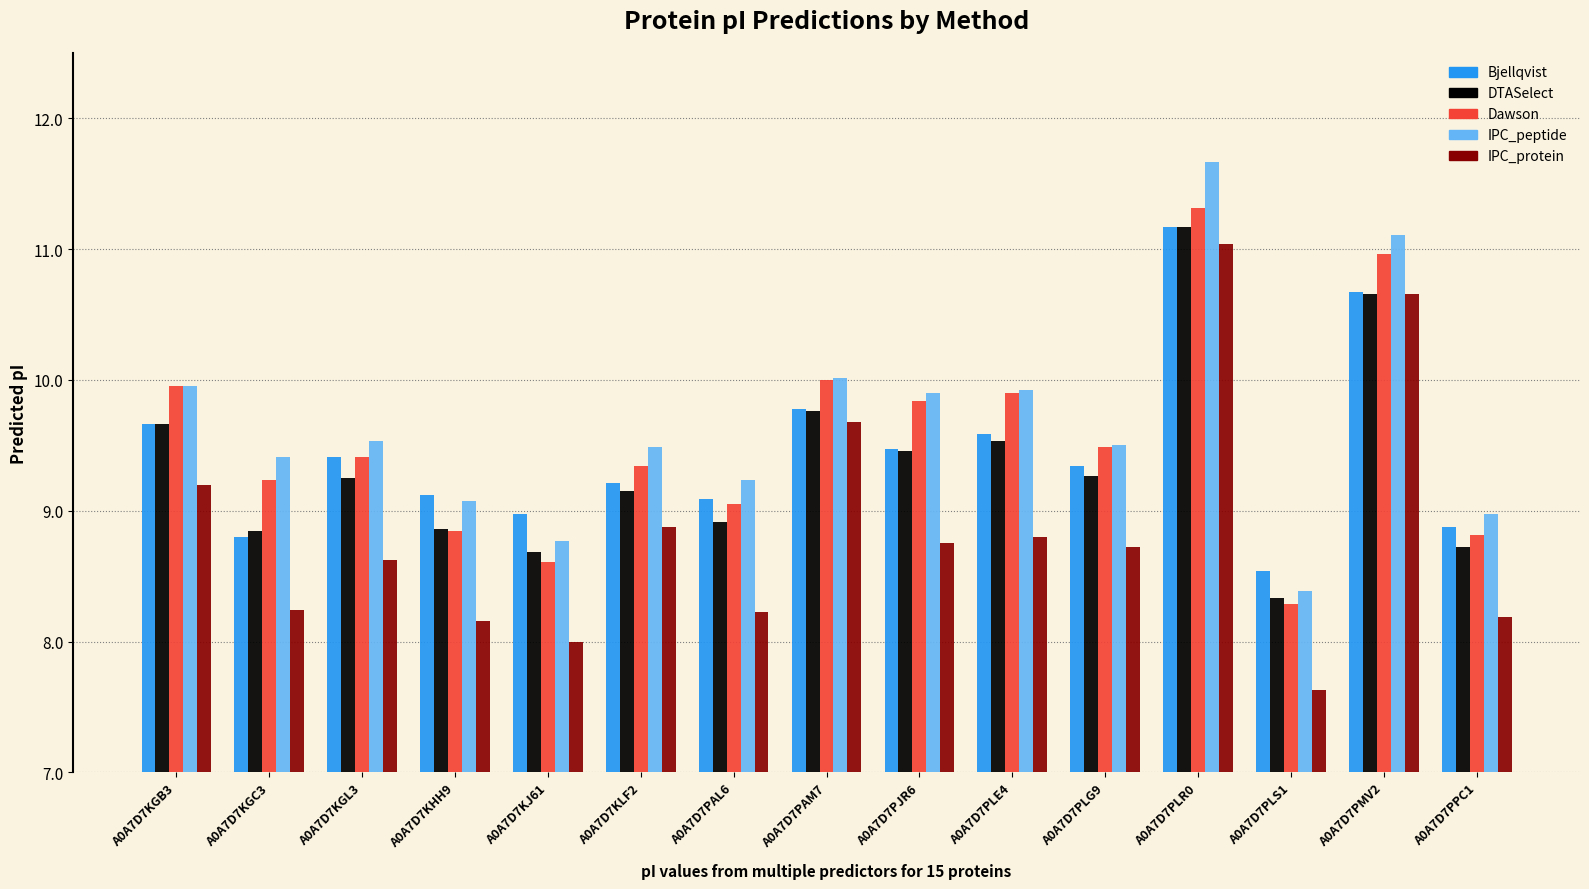

What is the maximum value shown in the chart?

11.7